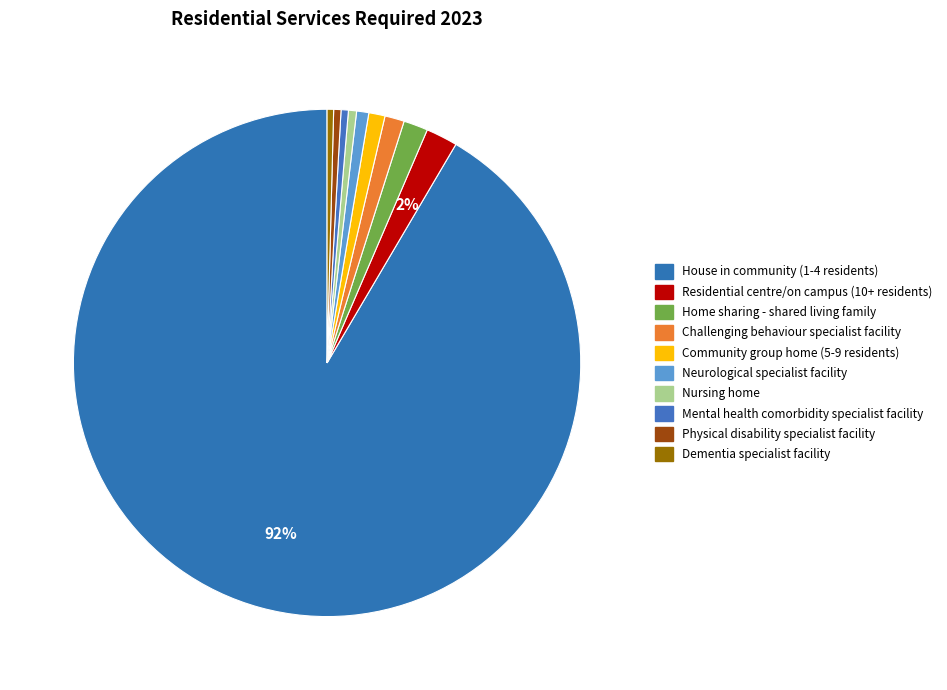

True or false: House in community (1-4 residents) accounts for 82% of the total.

False